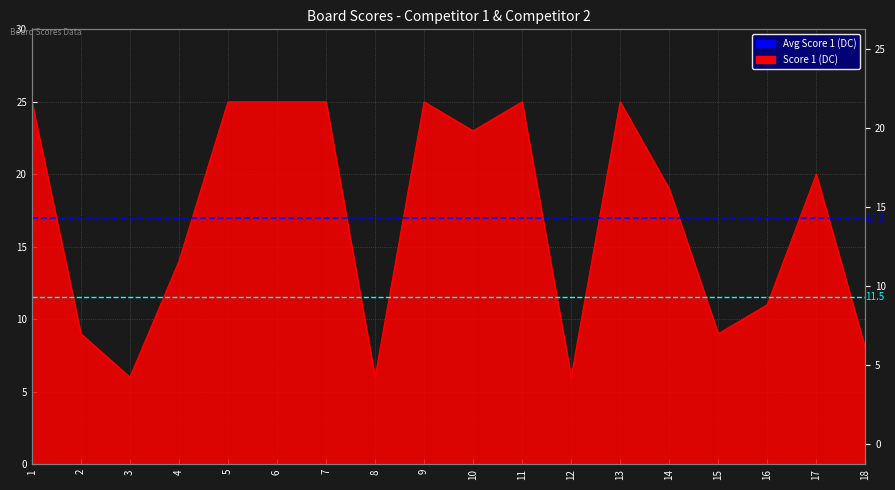

What is the sum of the Avg Score 2 values at 2 and 1?

23.0